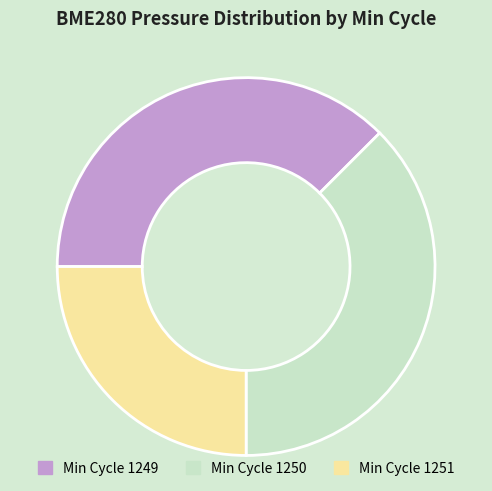

Count the number of slices in the pie.

3